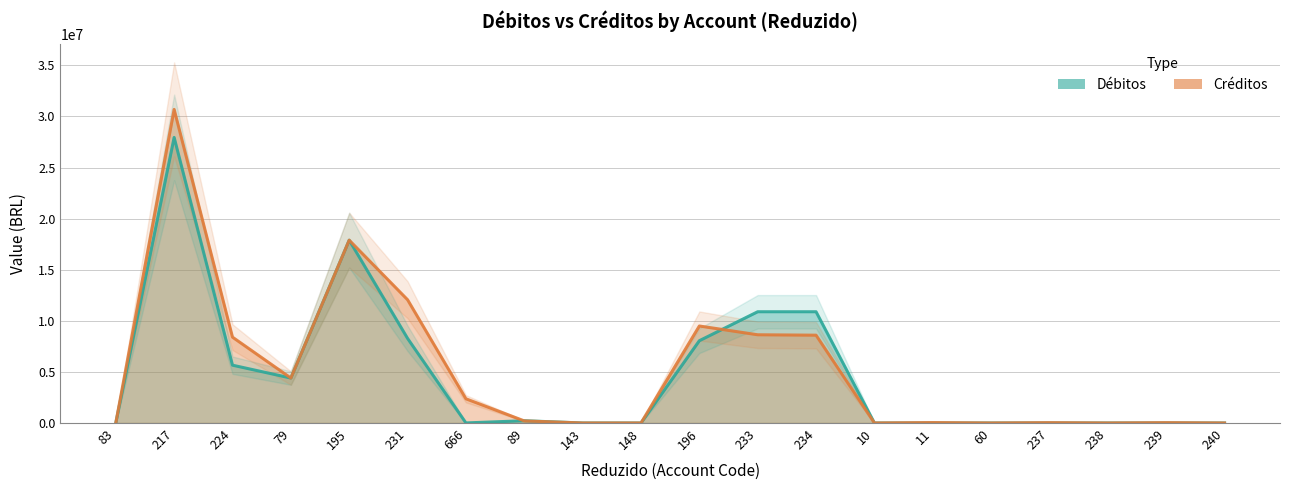

How many lines are shown in the chart?

2